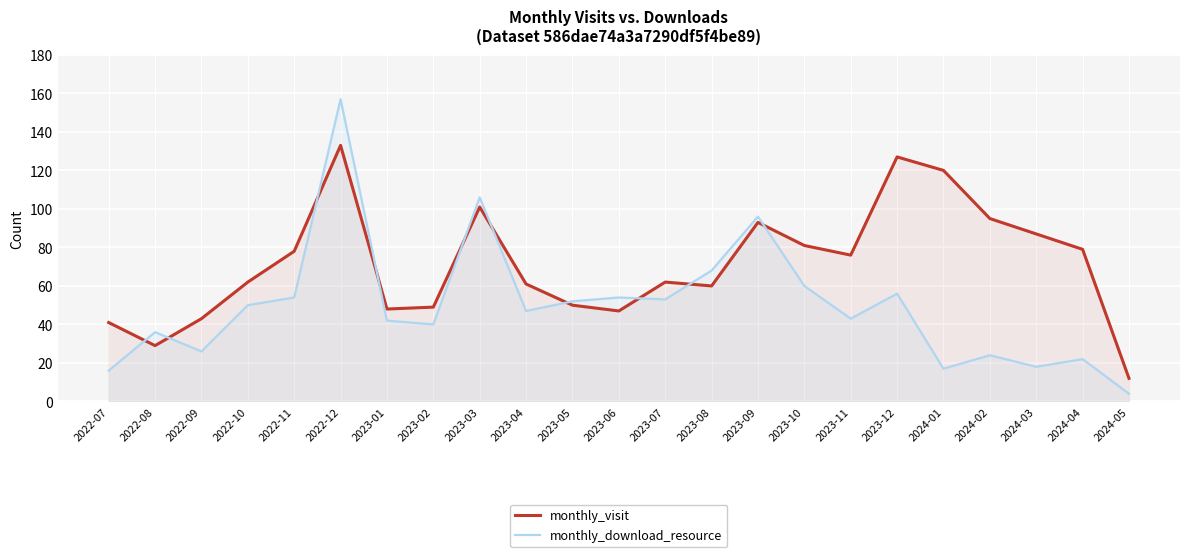

Where does the monthly_download_resource series first go above 47?

2022-10